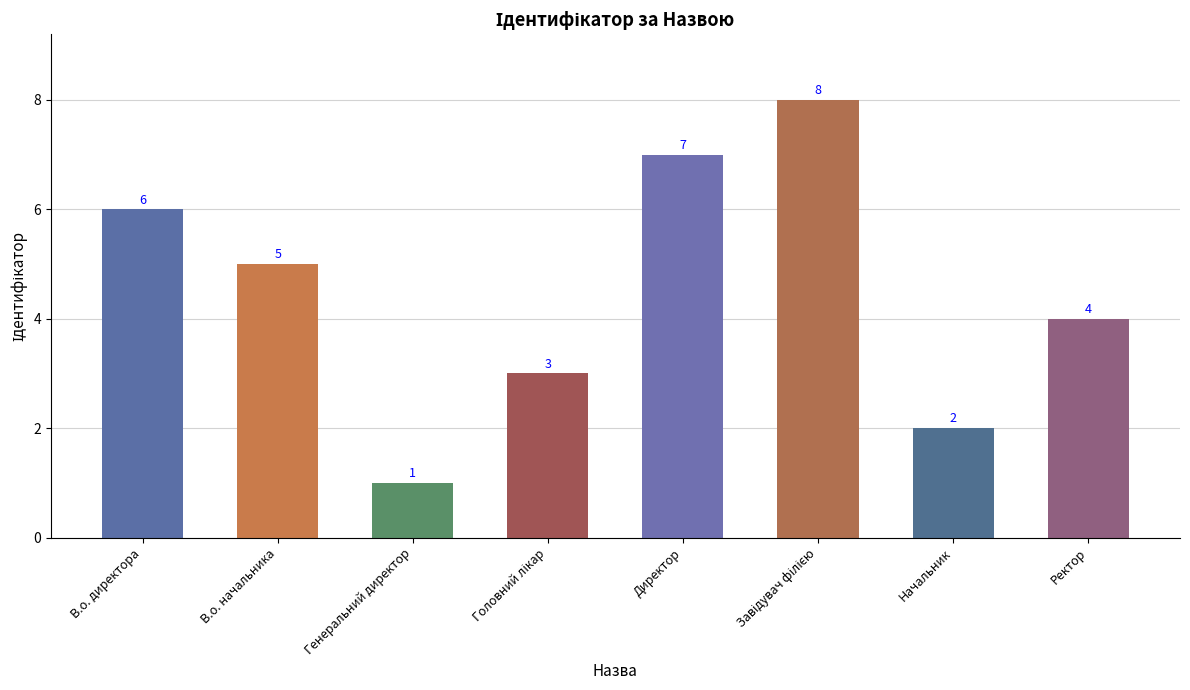

How many bars are there in total?

8